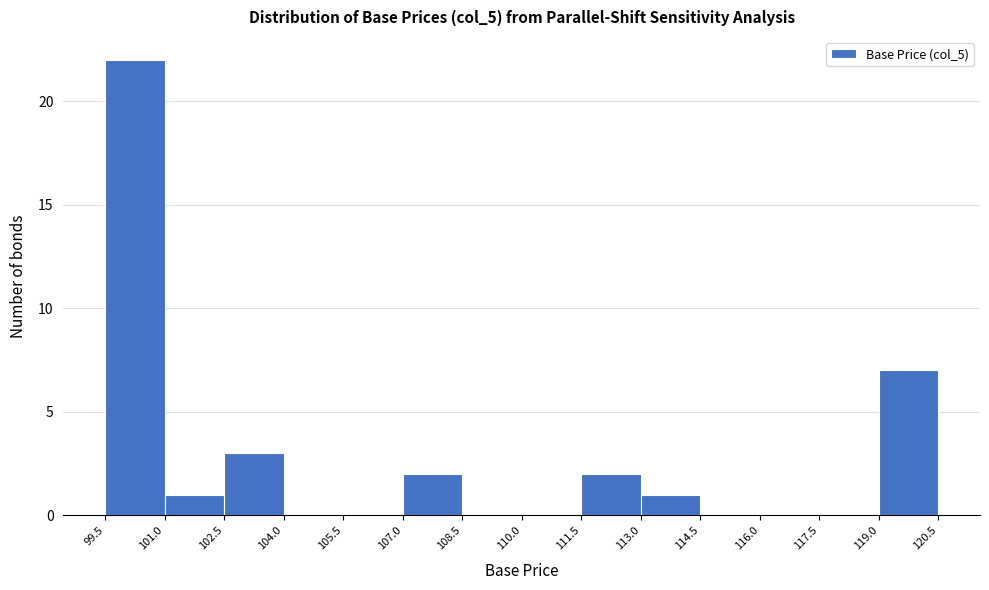

Reading left to right, list every bar in this chart as the range it spans on the x-axis followed by its height. The values are not printed on the chart, so give them approximately, as read against the axis.

99.5 to 101.0: 22
101.0 to 102.5: 1
102.5 to 104.0: 3
104.0 to 105.5: 0
105.5 to 107.0: 0
107.0 to 108.5: 2
108.5 to 110.0: 0
110.0 to 111.5: 0
111.5 to 113.0: 2
113.0 to 114.5: 1
114.5 to 116.0: 0
116.0 to 117.5: 0
117.5 to 119.0: 0
119.0 to 120.5: 7